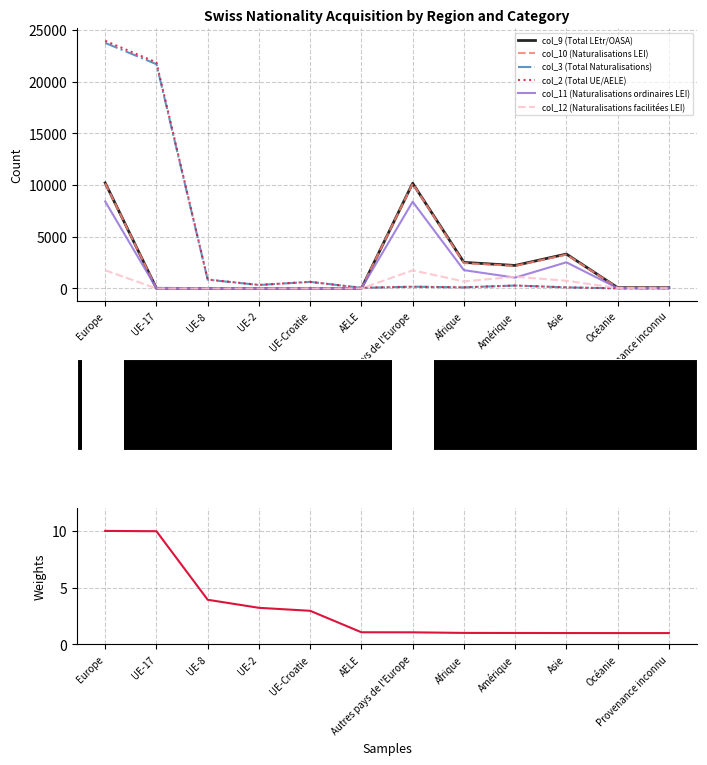

The value of col_3 (Total Naturalisations) at Europe is 23750.0. True or false?

True